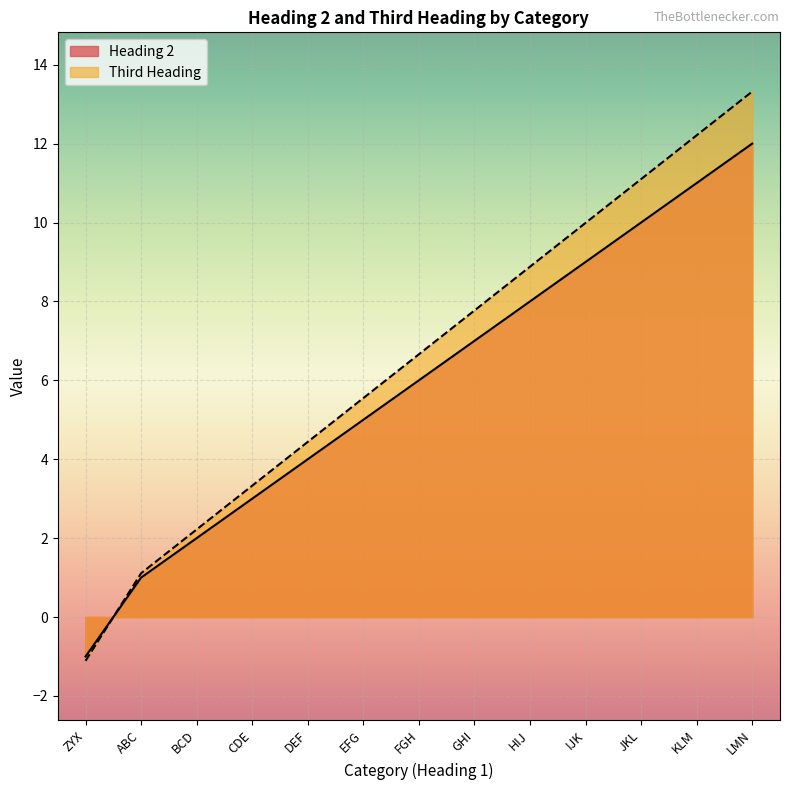

How many intersections are there between Heading 2 and Third Heading?

1